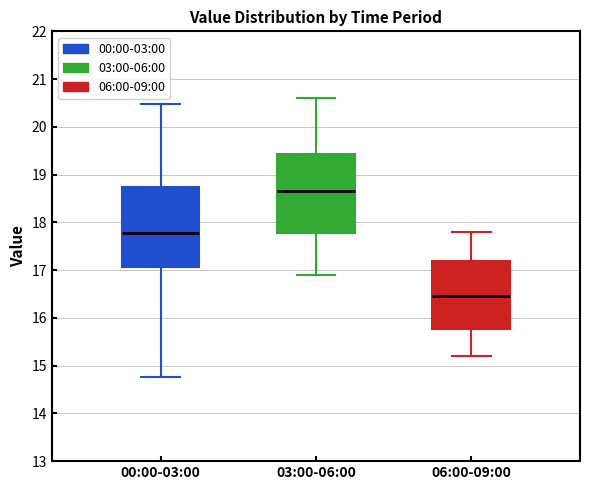

Where is the lower edge of the box for 00:00-03:00 on the y-axis? The values are not printed on the chart, so give them approximately, as read against the axis.

17.1